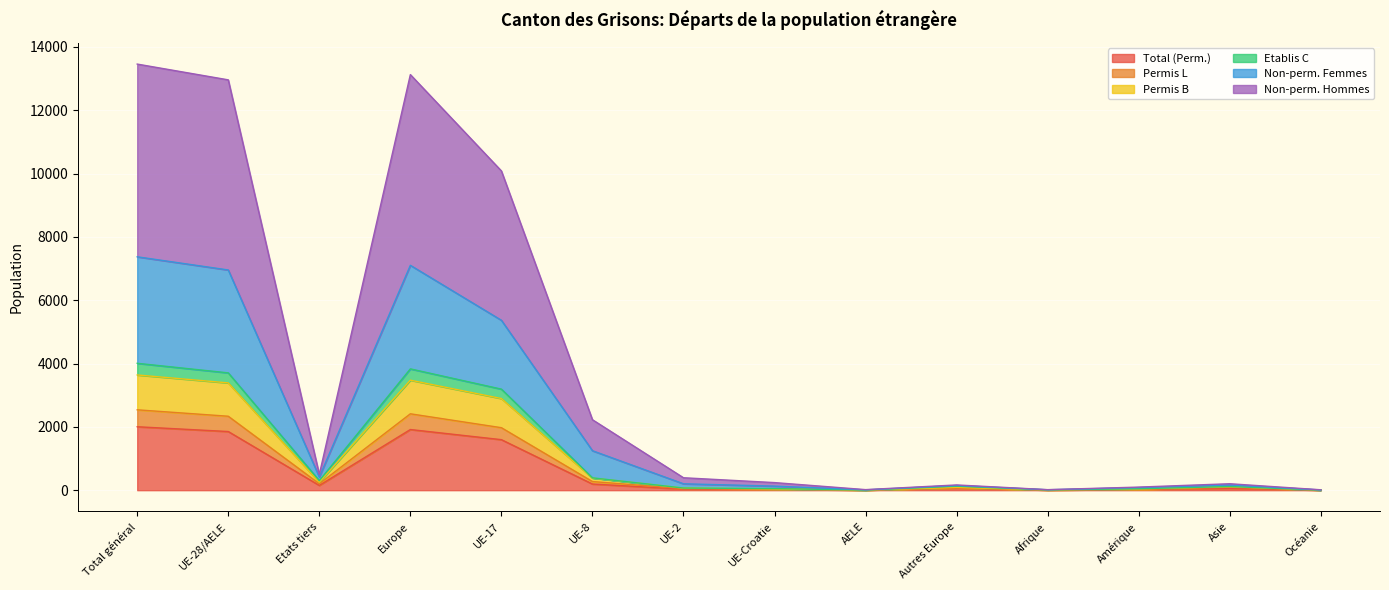

True or false: Non-perm. Femmes and Non-perm. Hommes intersect in this chart.

False